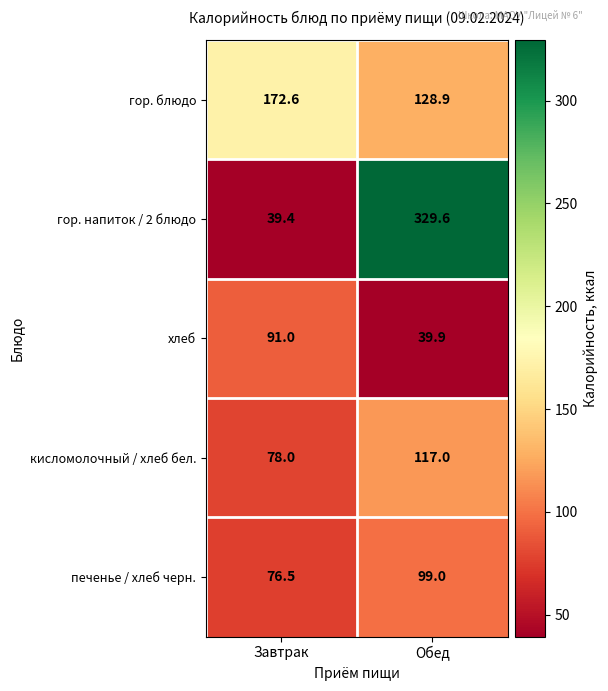

The value of кисломолочный / хлеб бел. at Завтрак is 102.3. True or false?

False